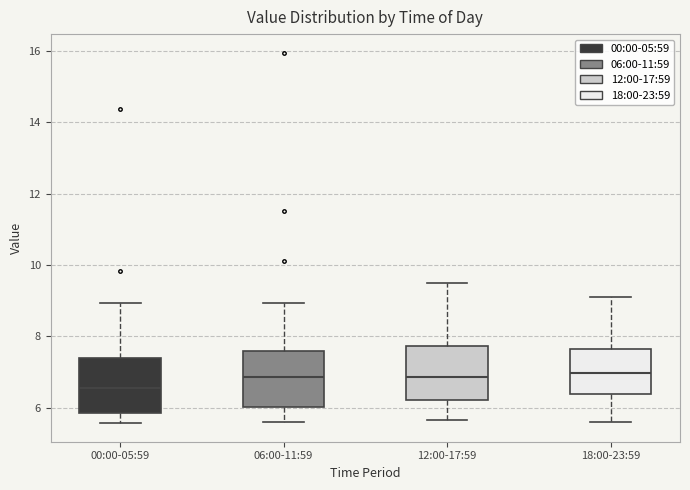

Reading left to right, transcribe this box plot: for each box, give where its median line is, the range the box spans, and where its two whiskers end, as read against the y-axis. The values are not printed on the chart, so give them approximately, as read against the axis.

00:00-05:59: median 6.6, box 5.8 to 7.4, whiskers 5.6 to 9.0
06:00-11:59: median 6.8, box 6.0 to 7.6, whiskers 5.6 to 9.0
12:00-17:59: median 6.8, box 6.2 to 7.8, whiskers 5.6 to 9.6
18:00-23:59: median 7.0, box 6.4 to 7.6, whiskers 5.6 to 9.2